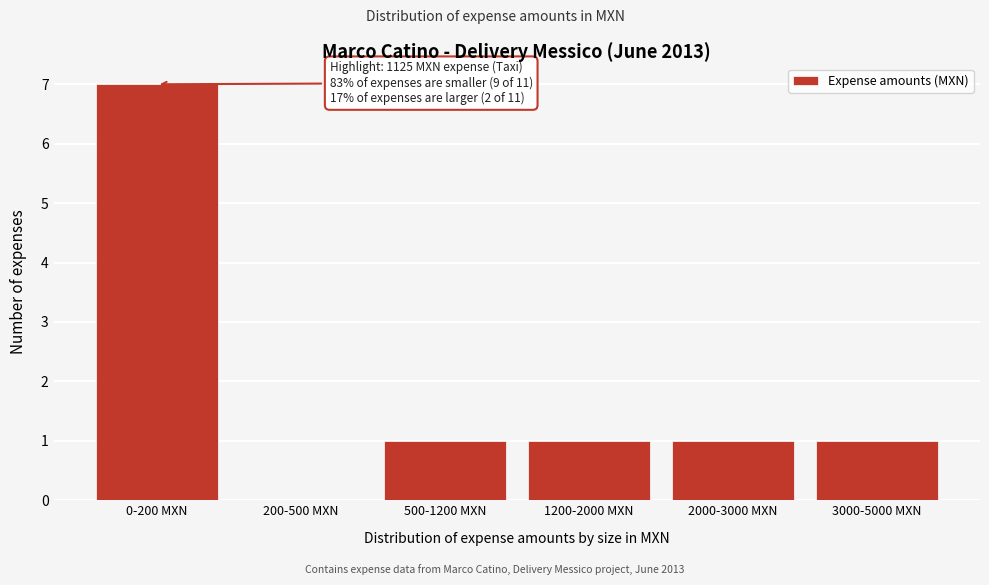

True or false: the data shows 1 at 2000-3000 MXN.

True